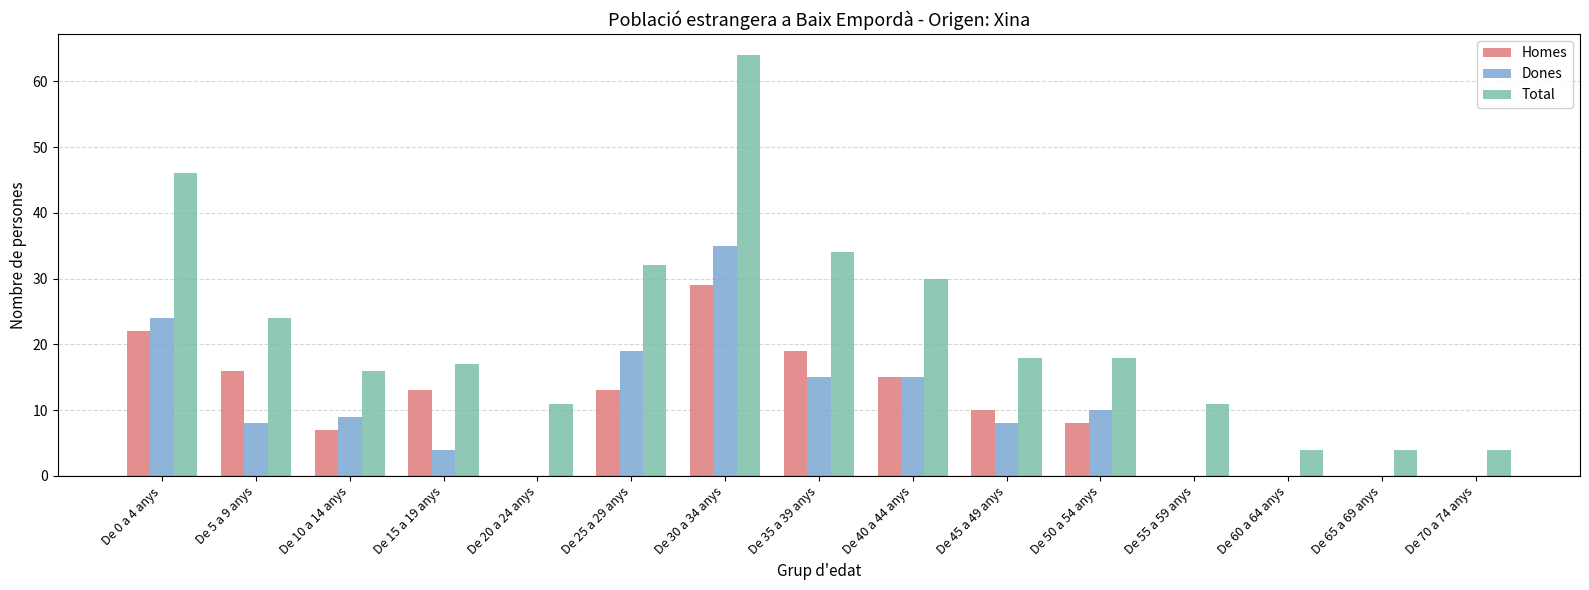

Reading left to right, transcribe all the data shown in this chart.

Homes: De 0 a 4 anys=22	De 5 a 9 anys=16	De 10 a 14 anys=7	De 15 a 19 anys=13	De 20 a 24 anys=0	De 25 a 29 anys=13	De 30 a 34 anys=29	De 35 a 39 anys=19	De 40 a 44 anys=15	De 45 a 49 anys=10	De 50 a 54 anys=8	De 55 a 59 anys=0	De 60 a 64 anys=0	De 65 a 69 anys=0	De 70 a 74 anys=0
Dones: De 0 a 4 anys=24	De 5 a 9 anys=8	De 10 a 14 anys=9	De 15 a 19 anys=4	De 20 a 24 anys=0	De 25 a 29 anys=19	De 30 a 34 anys=35	De 35 a 39 anys=15	De 40 a 44 anys=15	De 45 a 49 anys=8	De 50 a 54 anys=10	De 55 a 59 anys=0	De 60 a 64 anys=0	De 65 a 69 anys=0	De 70 a 74 anys=0
Total: De 0 a 4 anys=46	De 5 a 9 anys=24	De 10 a 14 anys=16	De 15 a 19 anys=17	De 20 a 24 anys=11	De 25 a 29 anys=32	De 30 a 34 anys=64	De 35 a 39 anys=34	De 40 a 44 anys=30	De 45 a 49 anys=18	De 50 a 54 anys=18	De 55 a 59 anys=11	De 60 a 64 anys=4	De 65 a 69 anys=4	De 70 a 74 anys=4